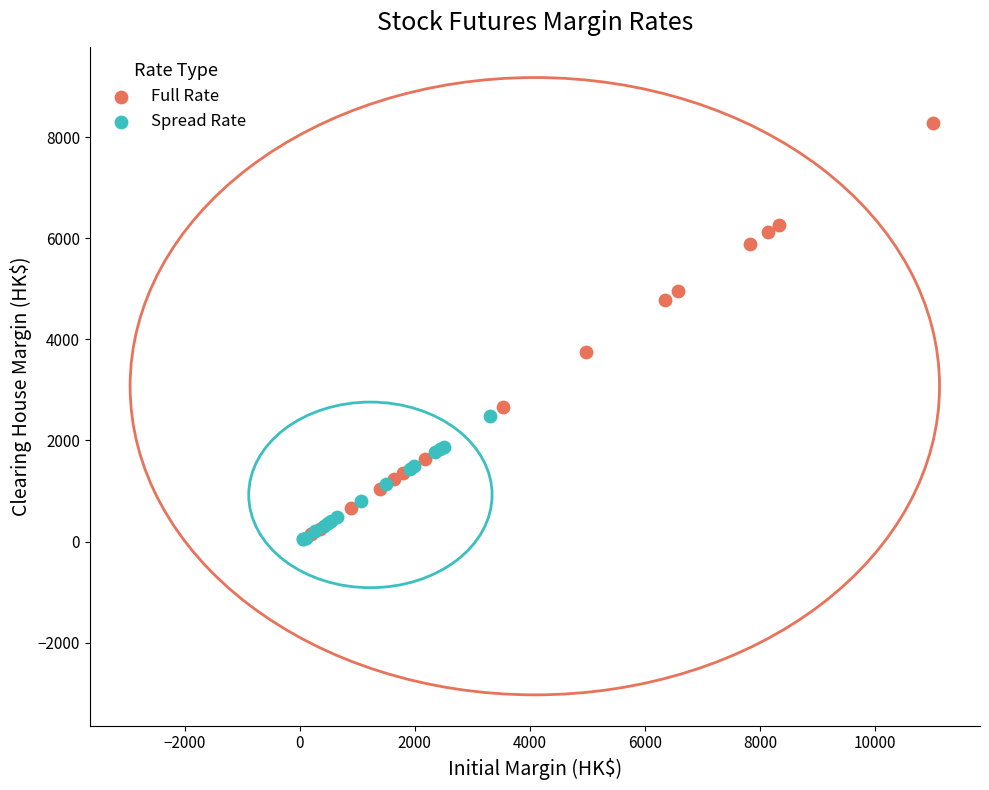

What are all the series names shown in the legend?

Full Rate, Spread Rate